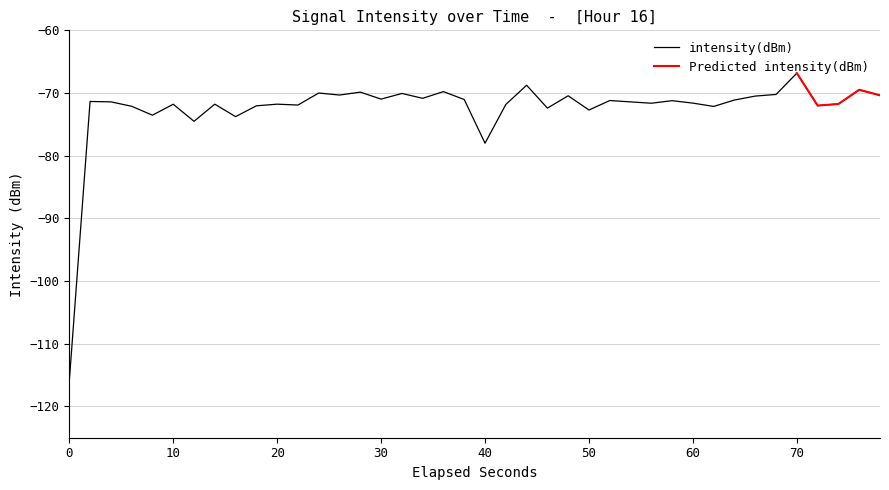

What is the minimum value for intensity(dBm)?

-116.0